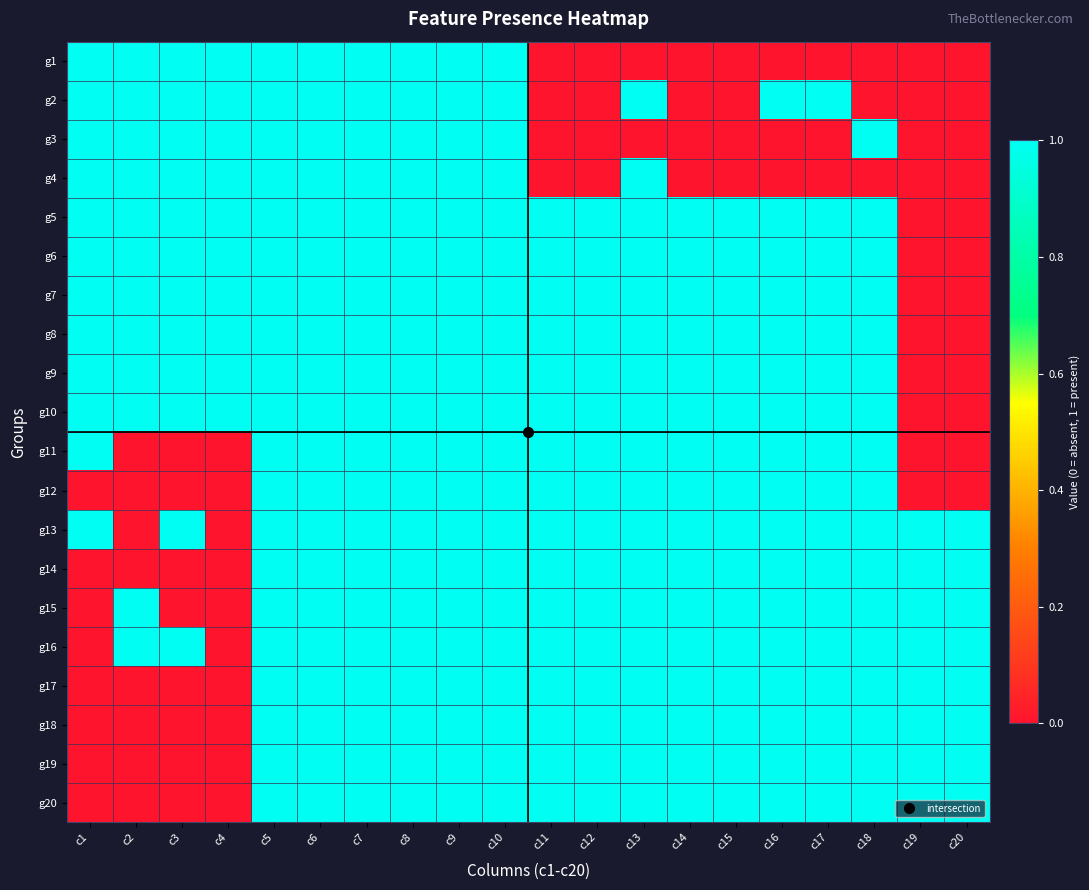

Reading left to right, transcribe all the data shown in this chart.

g1: c1=1	c2=1	c3=1	c4=1	c5=1	c6=1	c7=1	c8=1	c9=1	c10=1	c11=0	c12=0	c13=0	c14=0	c15=0	c16=0	c17=0	c18=0	c19=0	c20=0
g2: c1=1	c2=1	c3=1	c4=1	c5=1	c6=1	c7=1	c8=1	c9=1	c10=1	c11=0	c12=0	c13=1	c14=0	c15=0	c16=1	c17=1	c18=0	c19=0	c20=0
g3: c1=1	c2=1	c3=1	c4=1	c5=1	c6=1	c7=1	c8=1	c9=1	c10=1	c11=0	c12=0	c13=0	c14=0	c15=0	c16=0	c17=0	c18=1	c19=0	c20=0
g4: c1=1	c2=1	c3=1	c4=1	c5=1	c6=1	c7=1	c8=1	c9=1	c10=1	c11=0	c12=0	c13=1	c14=0	c15=0	c16=0	c17=0	c18=0	c19=0	c20=0
g5: c1=1	c2=1	c3=1	c4=1	c5=1	c6=1	c7=1	c8=1	c9=1	c10=1	c11=1	c12=1	c13=1	c14=1	c15=1	c16=1	c17=1	c18=1	c19=0	c20=0
g6: c1=1	c2=1	c3=1	c4=1	c5=1	c6=1	c7=1	c8=1	c9=1	c10=1	c11=1	c12=1	c13=1	c14=1	c15=1	c16=1	c17=1	c18=1	c19=0	c20=0
g7: c1=1	c2=1	c3=1	c4=1	c5=1	c6=1	c7=1	c8=1	c9=1	c10=1	c11=1	c12=1	c13=1	c14=1	c15=1	c16=1	c17=1	c18=1	c19=0	c20=0
g8: c1=1	c2=1	c3=1	c4=1	c5=1	c6=1	c7=1	c8=1	c9=1	c10=1	c11=1	c12=1	c13=1	c14=1	c15=1	c16=1	c17=1	c18=1	c19=0	c20=0
g9: c1=1	c2=1	c3=1	c4=1	c5=1	c6=1	c7=1	c8=1	c9=1	c10=1	c11=1	c12=1	c13=1	c14=1	c15=1	c16=1	c17=1	c18=1	c19=0	c20=0
g10: c1=1	c2=1	c3=1	c4=1	c5=1	c6=1	c7=1	c8=1	c9=1	c10=1	c11=1	c12=1	c13=1	c14=1	c15=1	c16=1	c17=1	c18=1	c19=0	c20=0
g11: c1=1	c2=0	c3=0	c4=0	c5=1	c6=1	c7=1	c8=1	c9=1	c10=1	c11=1	c12=1	c13=1	c14=1	c15=1	c16=1	c17=1	c18=1	c19=0	c20=0
g12: c1=0	c2=0	c3=0	c4=0	c5=1	c6=1	c7=1	c8=1	c9=1	c10=1	c11=1	c12=1	c13=1	c14=1	c15=1	c16=1	c17=1	c18=1	c19=0	c20=0
g13: c1=1	c2=0	c3=1	c4=0	c5=1	c6=1	c7=1	c8=1	c9=1	c10=1	c11=1	c12=1	c13=1	c14=1	c15=1	c16=1	c17=1	c18=1	c19=1	c20=1
g14: c1=0	c2=0	c3=0	c4=0	c5=1	c6=1	c7=1	c8=1	c9=1	c10=1	c11=1	c12=1	c13=1	c14=1	c15=1	c16=1	c17=1	c18=1	c19=1	c20=1
g15: c1=0	c2=1	c3=0	c4=0	c5=1	c6=1	c7=1	c8=1	c9=1	c10=1	c11=1	c12=1	c13=1	c14=1	c15=1	c16=1	c17=1	c18=1	c19=1	c20=1
g16: c1=0	c2=1	c3=1	c4=0	c5=1	c6=1	c7=1	c8=1	c9=1	c10=1	c11=1	c12=1	c13=1	c14=1	c15=1	c16=1	c17=1	c18=1	c19=1	c20=1
g17: c1=0	c2=0	c3=0	c4=0	c5=1	c6=1	c7=1	c8=1	c9=1	c10=1	c11=1	c12=1	c13=1	c14=1	c15=1	c16=1	c17=1	c18=1	c19=1	c20=1
g18: c1=0	c2=0	c3=0	c4=0	c5=1	c6=1	c7=1	c8=1	c9=1	c10=1	c11=1	c12=1	c13=1	c14=1	c15=1	c16=1	c17=1	c18=1	c19=1	c20=1
g19: c1=0	c2=0	c3=0	c4=0	c5=1	c6=1	c7=1	c8=1	c9=1	c10=1	c11=1	c12=1	c13=1	c14=1	c15=1	c16=1	c17=1	c18=1	c19=1	c20=1
g20: c1=0	c2=0	c3=0	c4=0	c5=1	c6=1	c7=1	c8=1	c9=1	c10=1	c11=1	c12=1	c13=1	c14=1	c15=1	c16=1	c17=1	c18=1	c19=1	c20=1